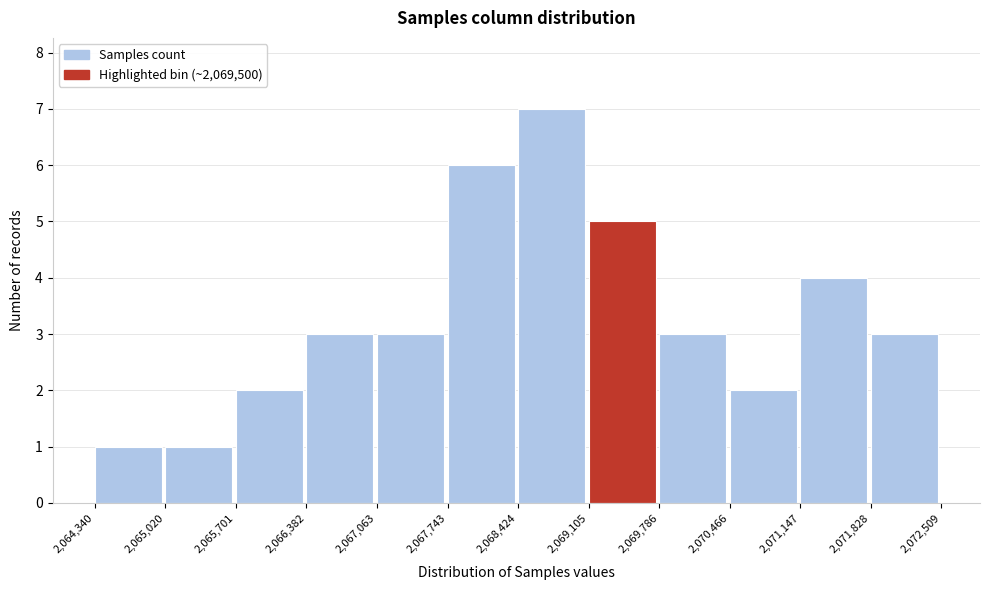

Reading left to right, transcribe this chart: for each bar, give the range it covers on the x-axis and its height. The values are not printed on the chart, so give them approximately, as read against the axis.

2,064,340 to 2,065,020: 1
2,065,020 to 2,065,701: 1
2,065,701 to 2,066,382: 2
2,066,382 to 2,067,063: 3
2,067,063 to 2,067,743: 3
2,067,743 to 2,068,424: 6
2,068,424 to 2,069,105: 7
2,069,105 to 2,069,786: 5
2,069,786 to 2,070,466: 3
2,070,466 to 2,071,147: 2
2,071,147 to 2,071,828: 4
2,071,828 to 2,072,509: 3